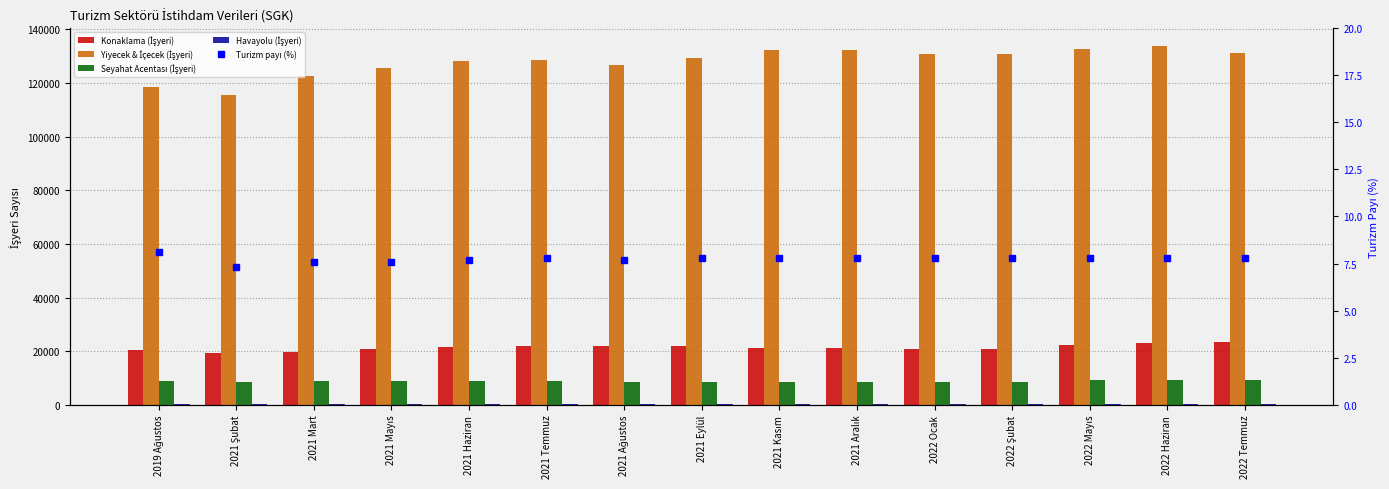

What is the difference between the maximum and minimum values in the Seyahat Acentası (İşyeri) series?

854.0